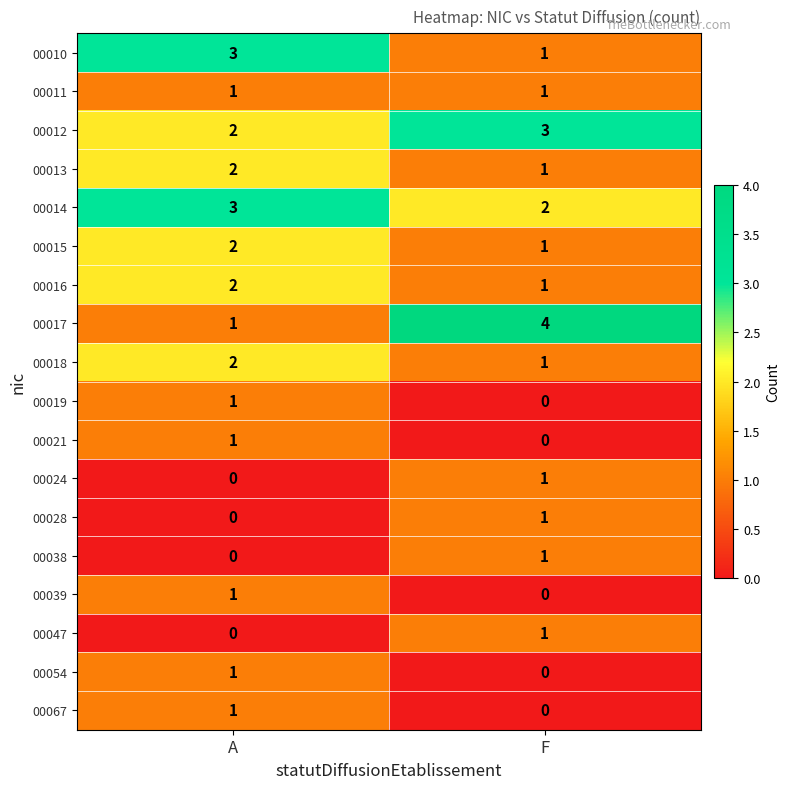

What is the total value across all series at A?

23